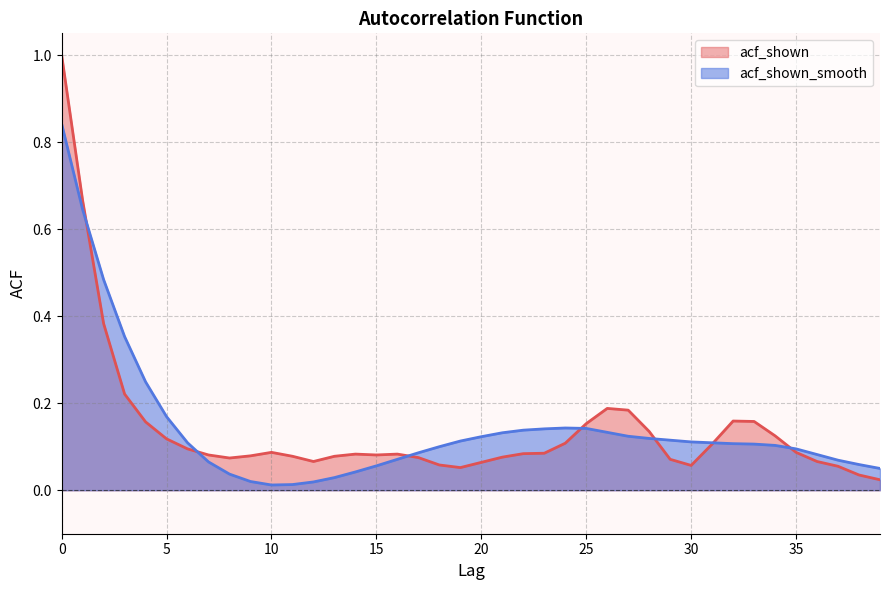

The acf_shown series shows 0.1 at 23. True or false?

False